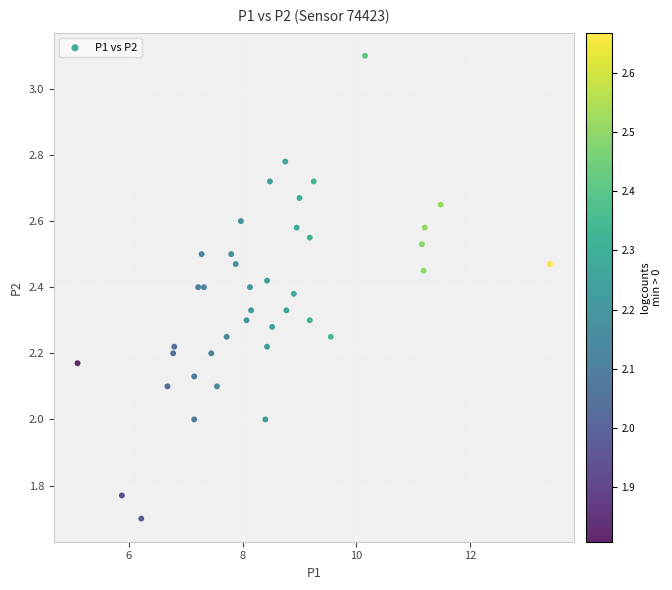

What is the range of Y values (max minus min)?

1.4